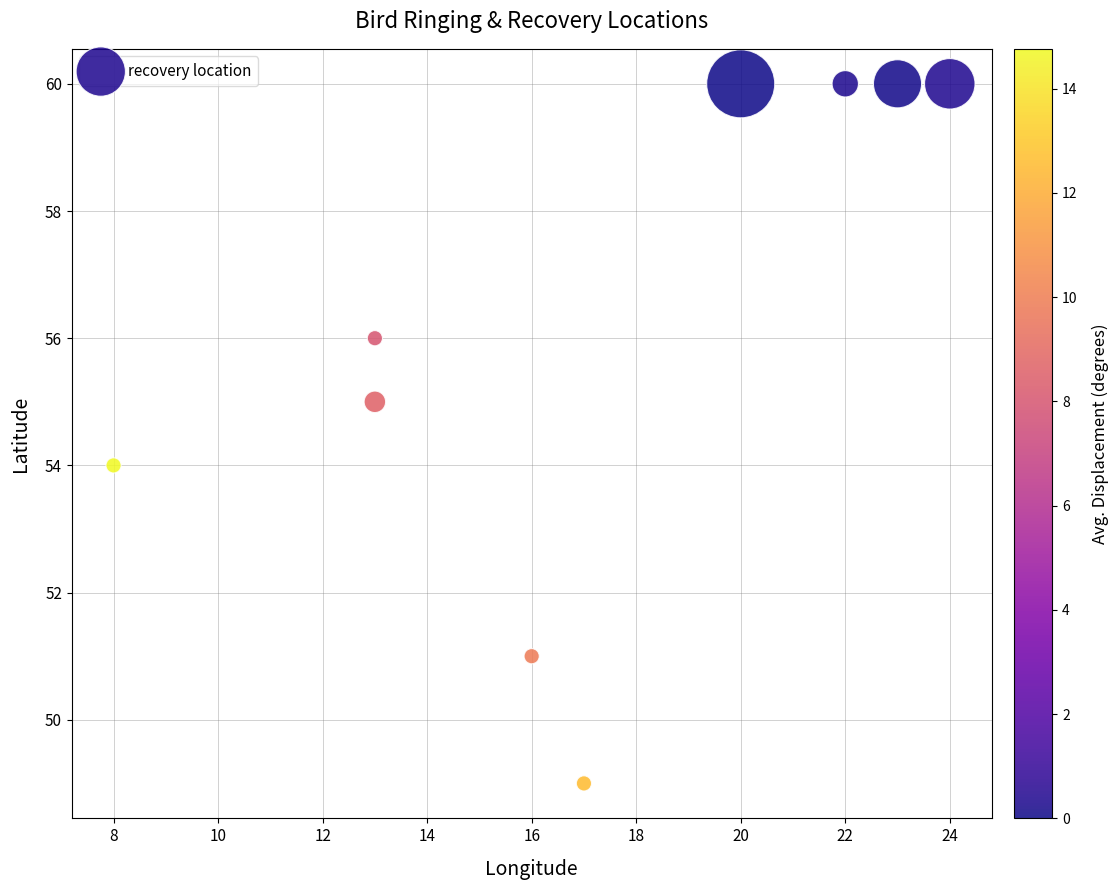

What is the range of X values (max minus min)?

16